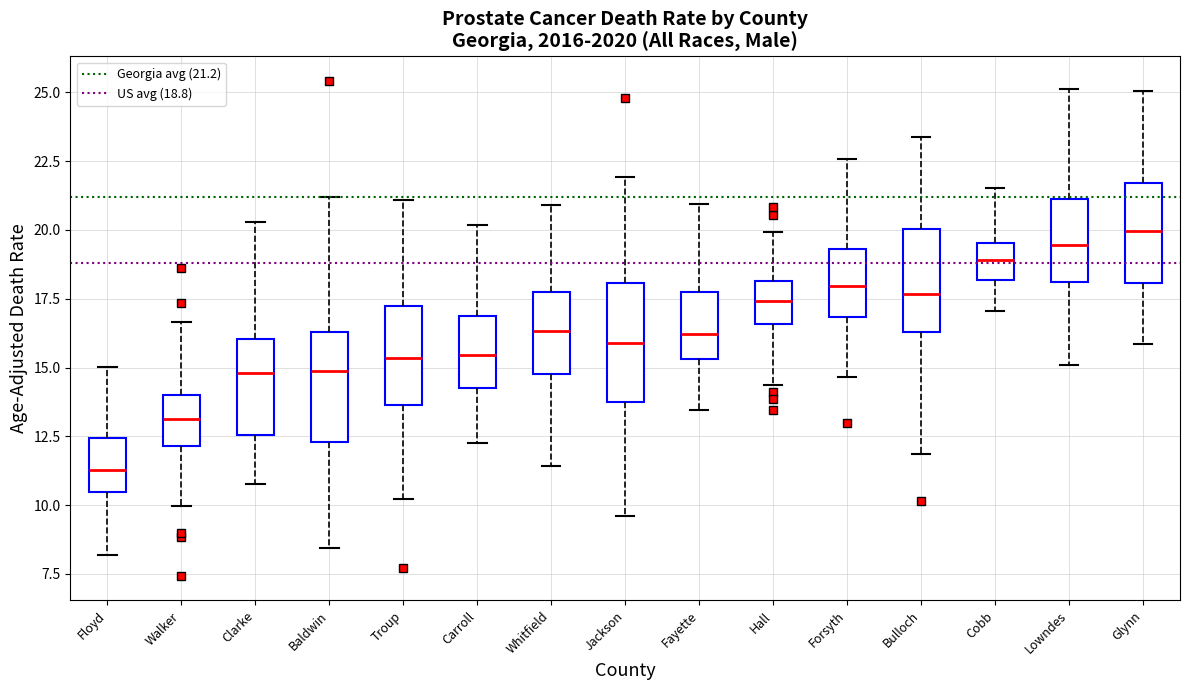

Where is the upper edge of the box for Walker on the y-axis? The values are not printed on the chart, so give them approximately, as read against the axis.

14.0